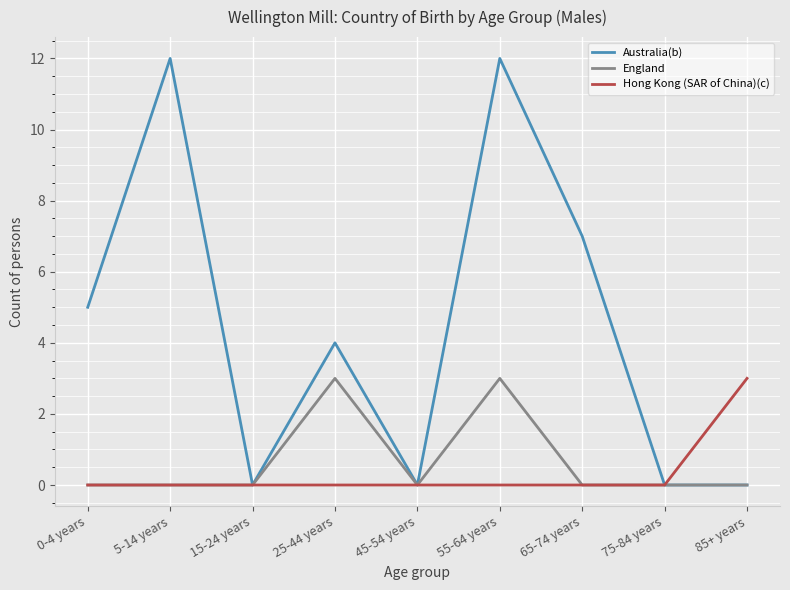

The value of England at 0-4 years is 0. True or false?

True